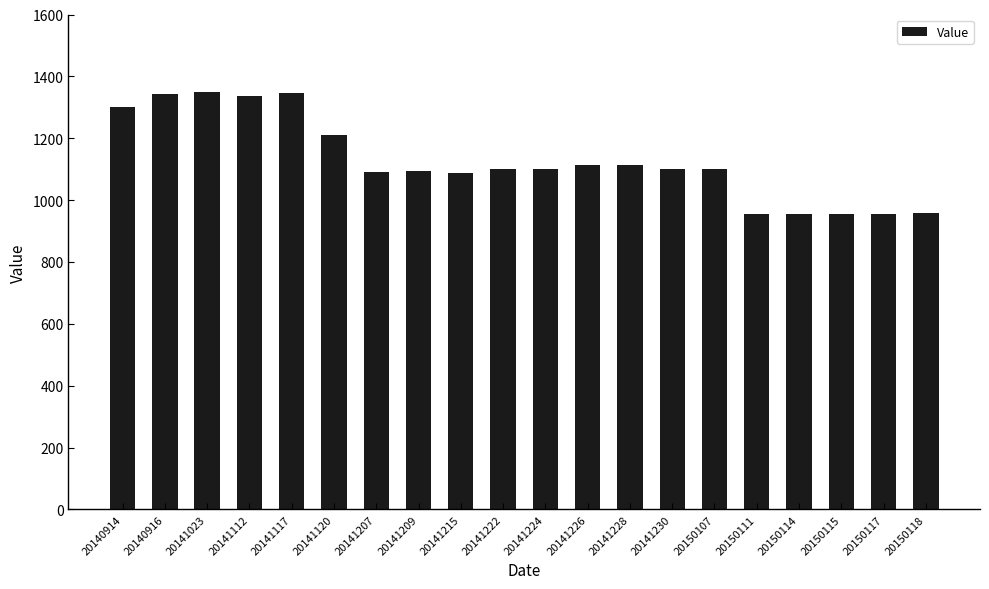

Approximately how many times larger is the value at 20141207 compared to 20150115?

1.1